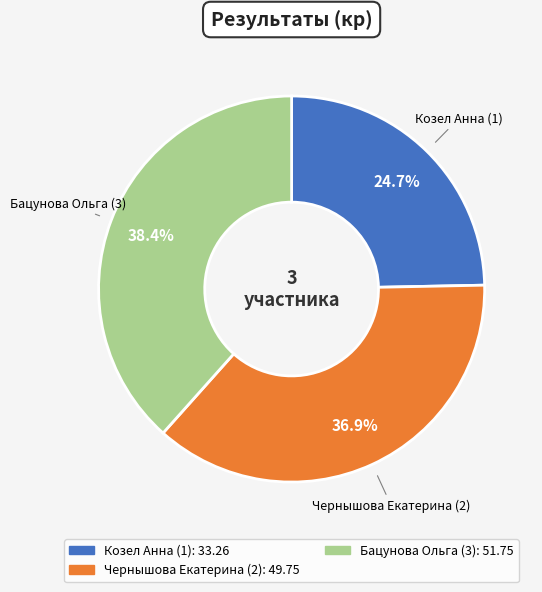

How many slices are in this pie chart?

3